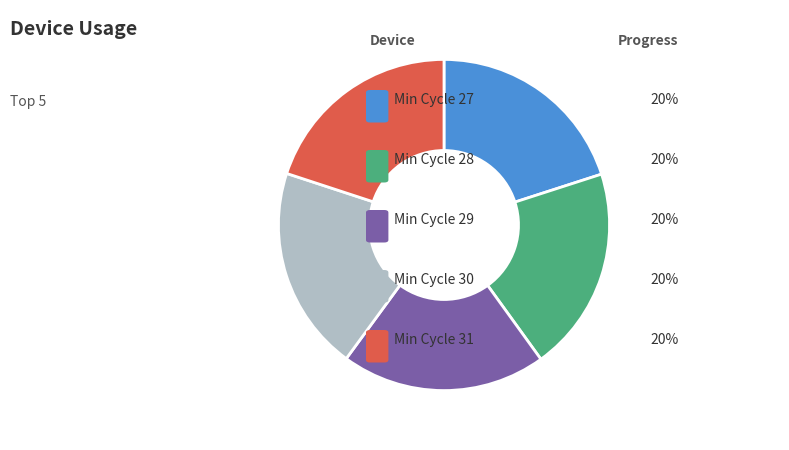

Does any single category account for the majority?

No